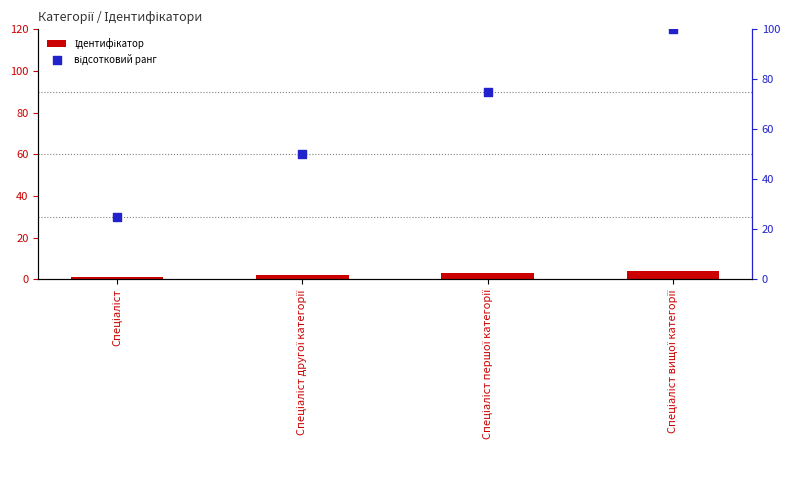

At how many categories does at least one series exceed 90?

1